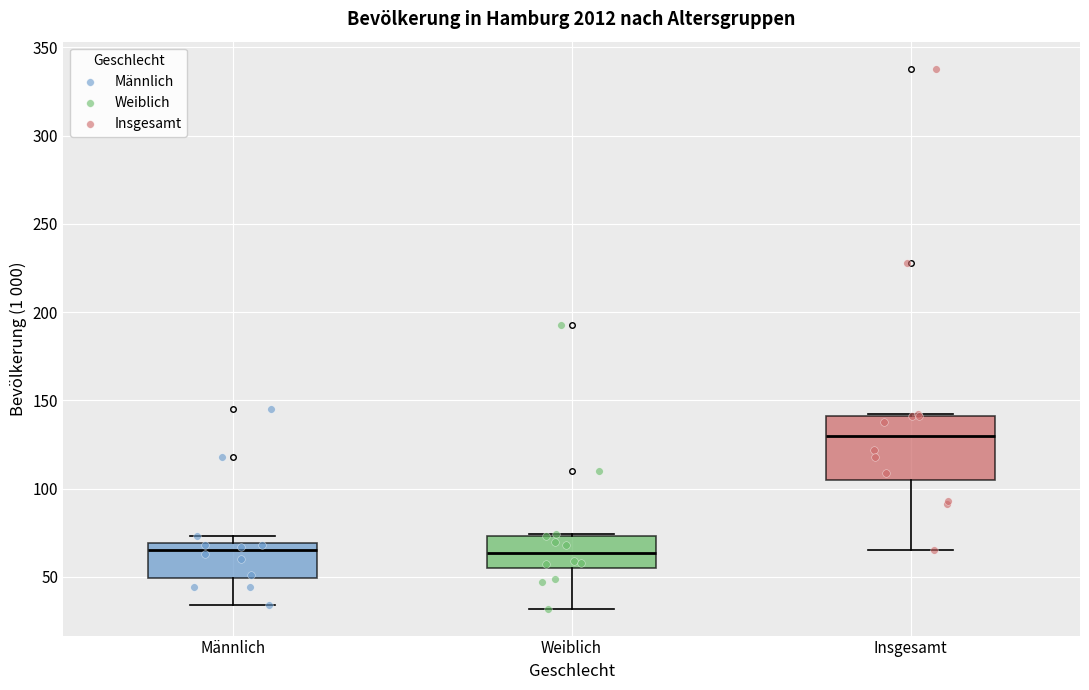

Which box is the tallest, from its lower edge to its upper edge?

Insgesamt